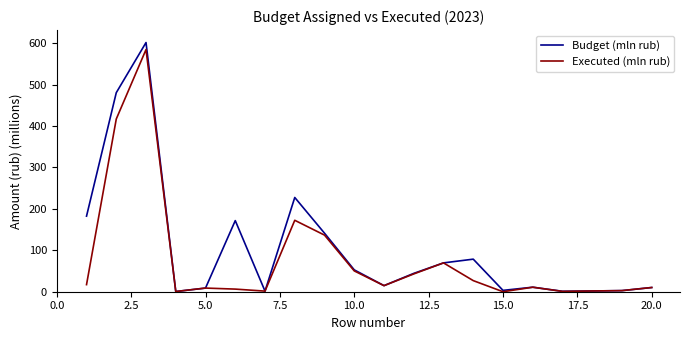

True or false: Executed (mln rub) has more than 0 interior local peaks.

True